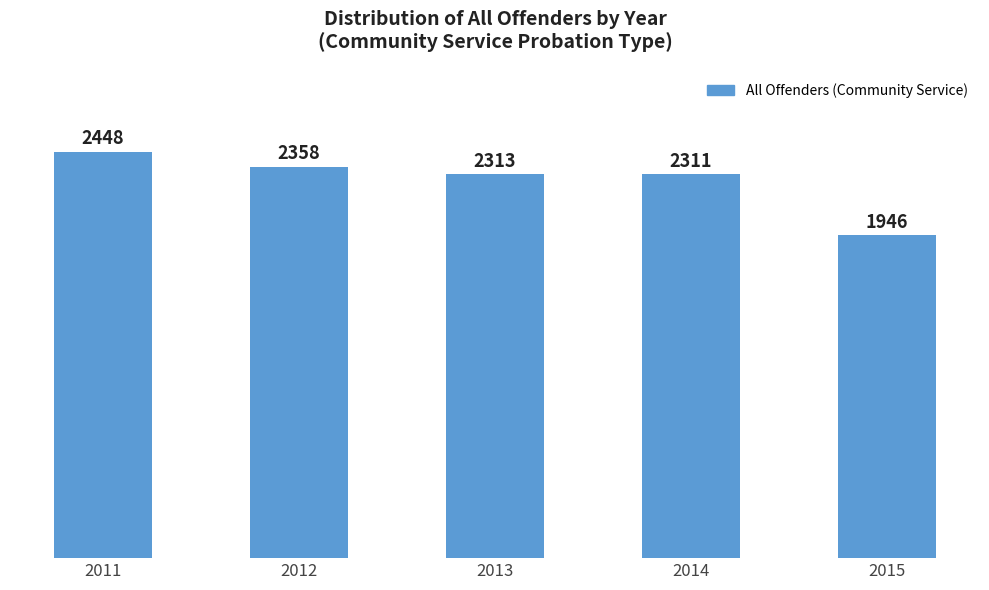

Reading left to right, what are all the values shown in this chart?

2448	2358	2313	2311	1946